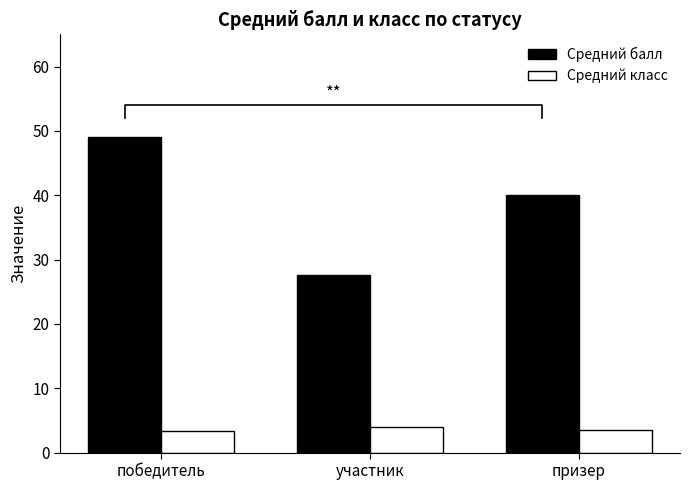

What value does the Средний балл series have at победитель?

49.0